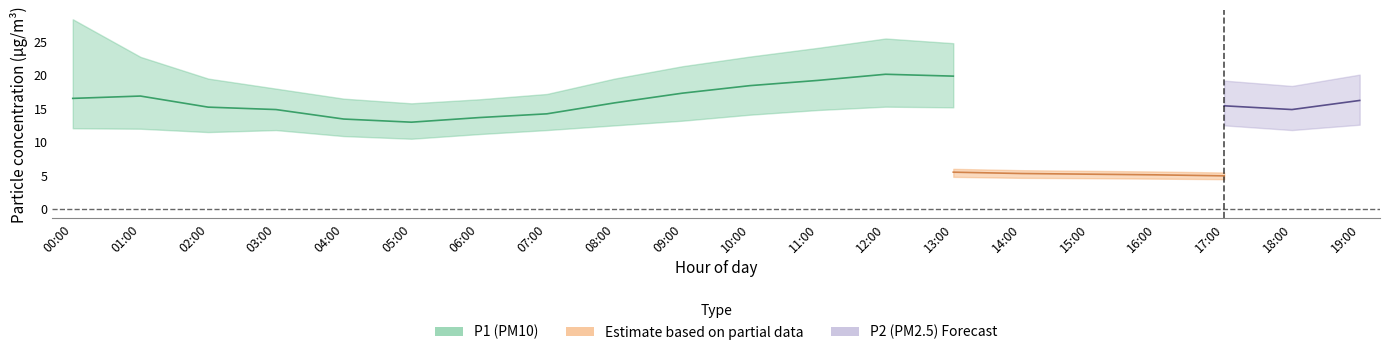

The value of P1_lower at 06:00 is 11.2. True or false?

True